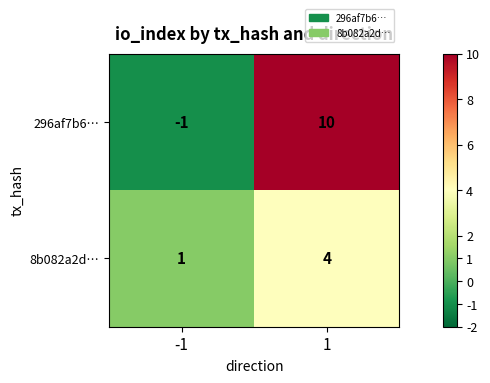

Reading right to left, list all the values displayed in this chart.

296af7b6…: 1=10	-1=-1
8b082a2d…: 1=4	-1=1